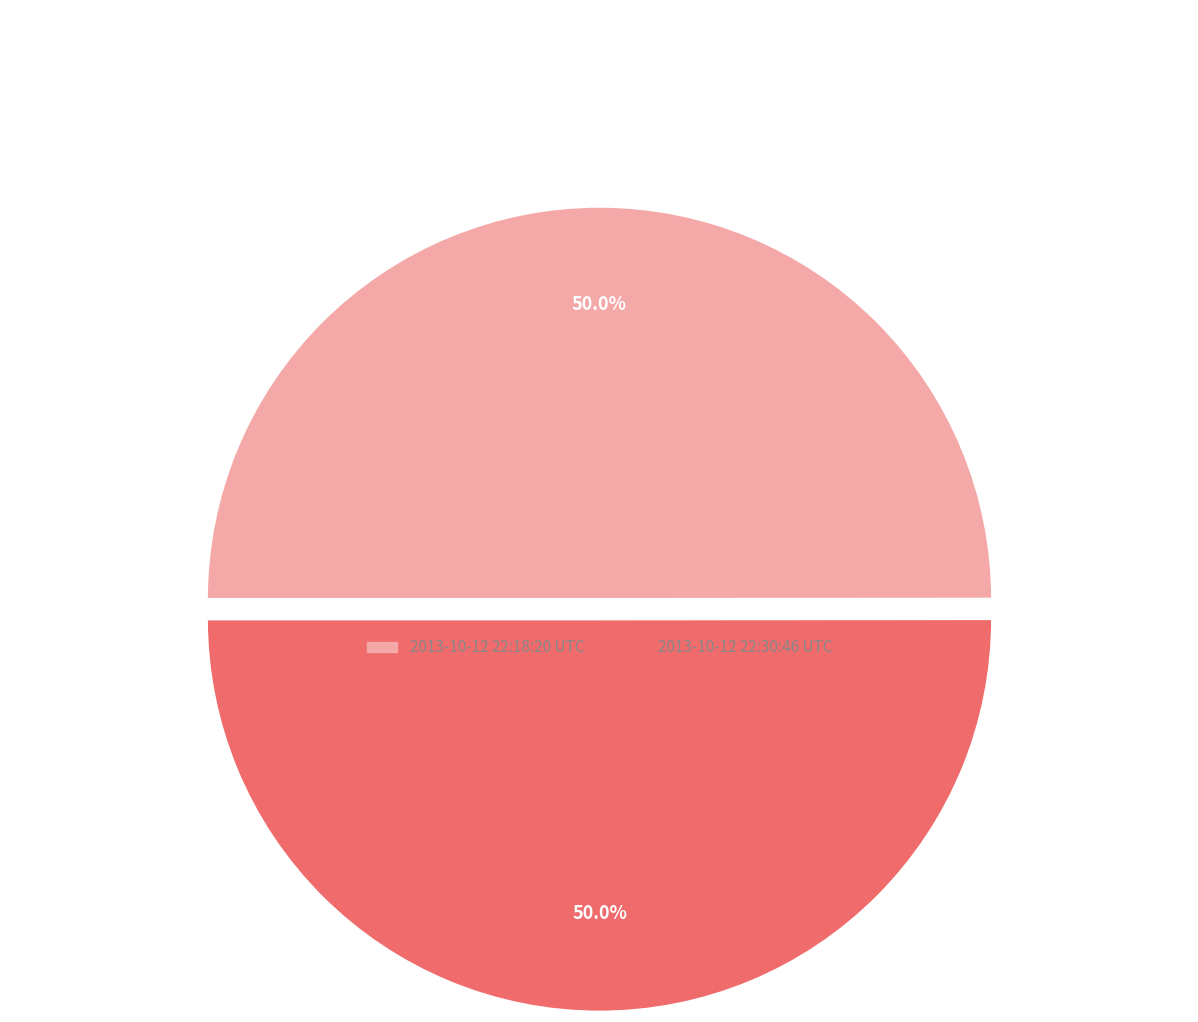

What is the ratio of the value at 2013-10-12 22:30:46 UTC to the value at 2013-10-12 22:18:20 UTC?

1.0